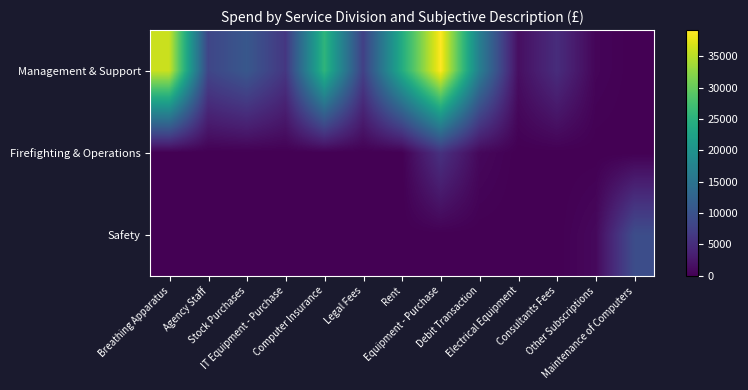

What is the spread (max minus min) of values at Legal Fees?

7456.9